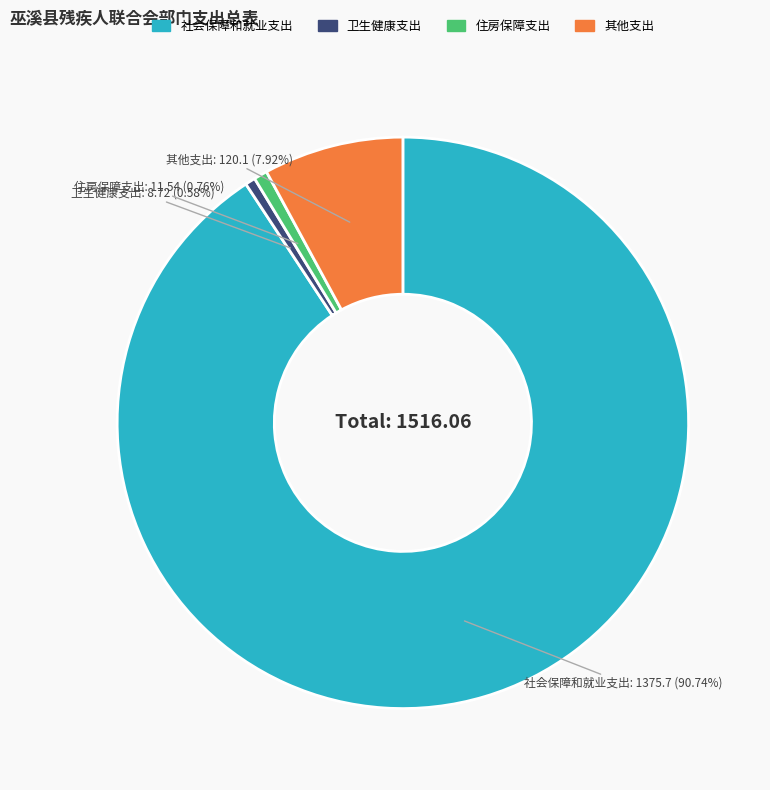

What percentage is the 住房保障支出 slice, to the nearest percent?

1%